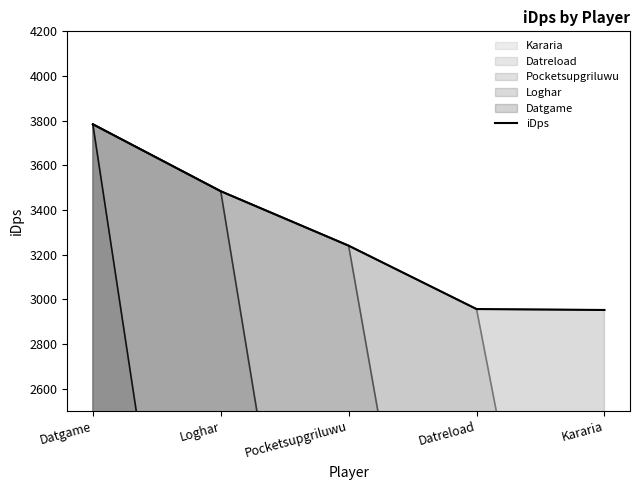

How many lines are shown in the chart?

1